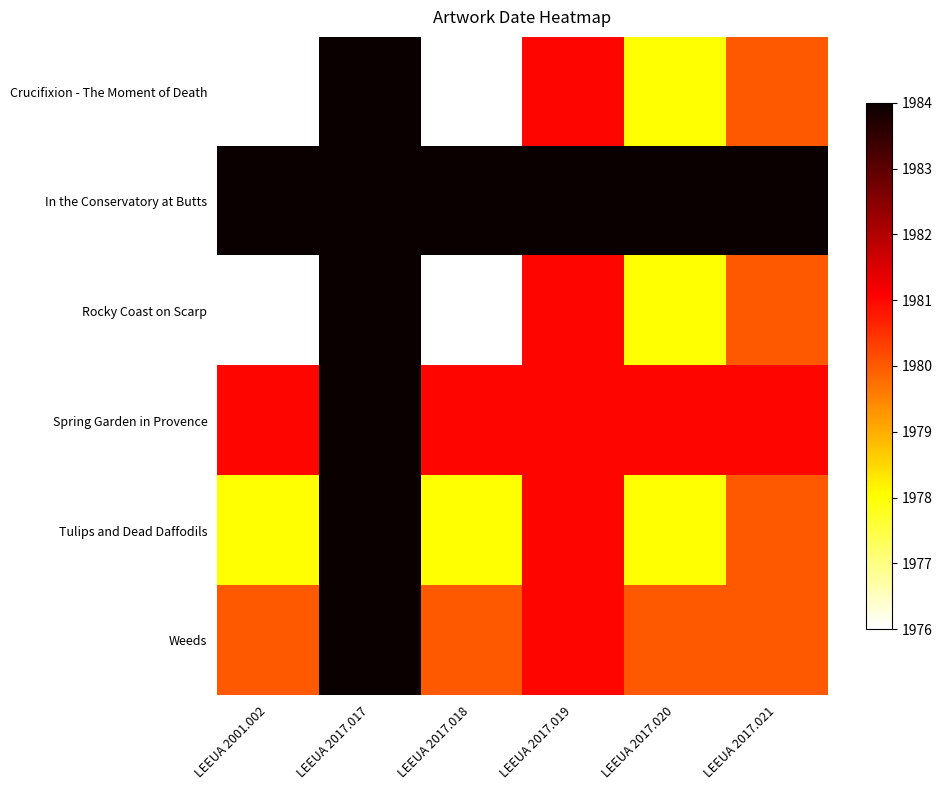

Which has a higher value, LEEUA 2001.002 or LEEUA 2017.019?

LEEUA 2017.019